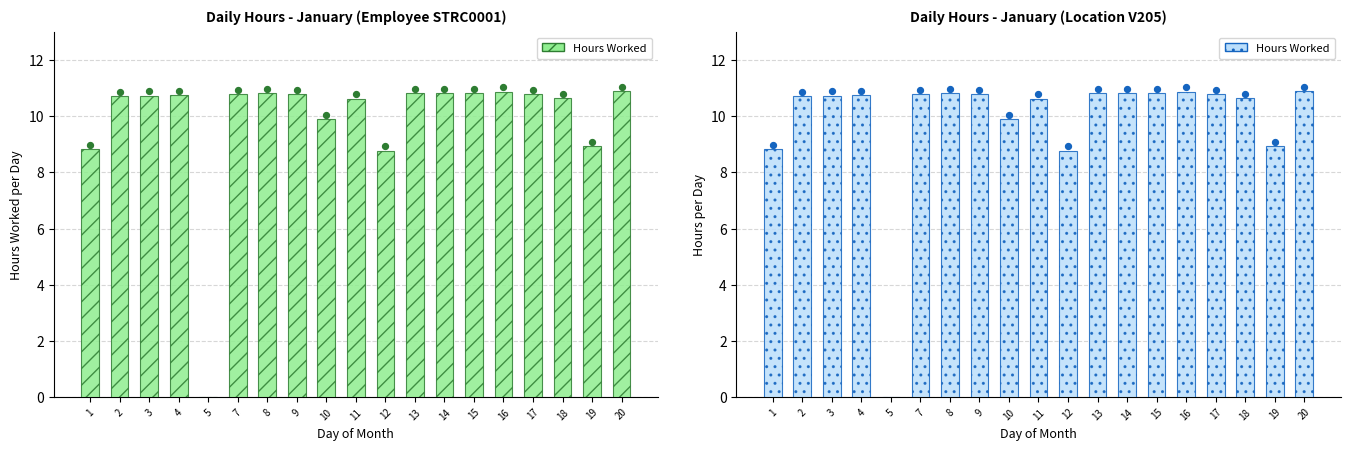

Approximately how many times larger is the value at 20 compared to 7?

1.0